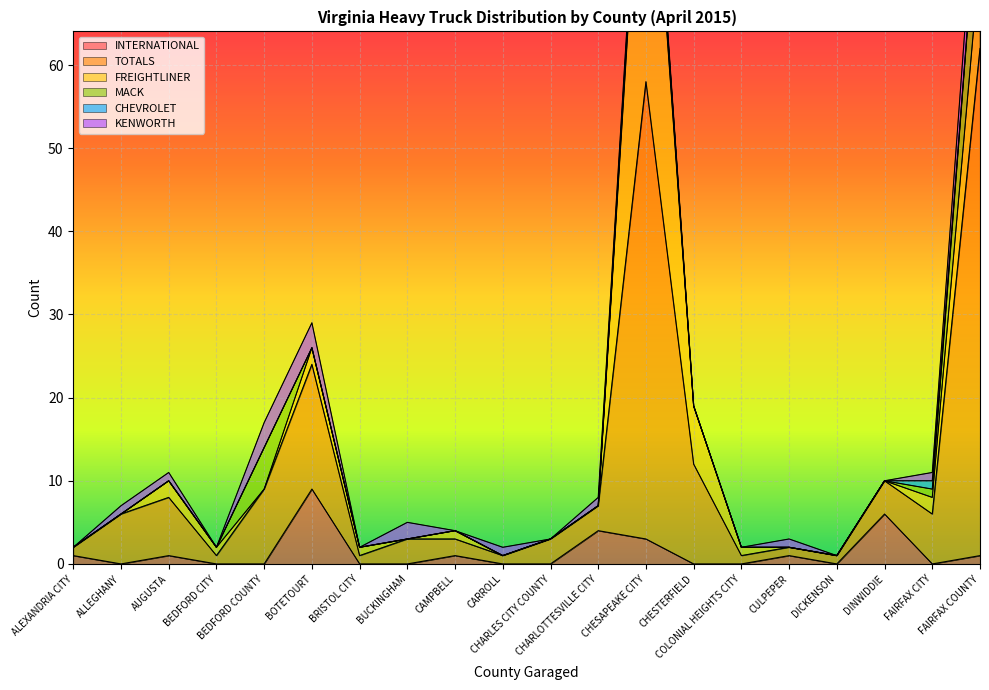

What is the label of the 19th point from the right?

ALLEGHANY